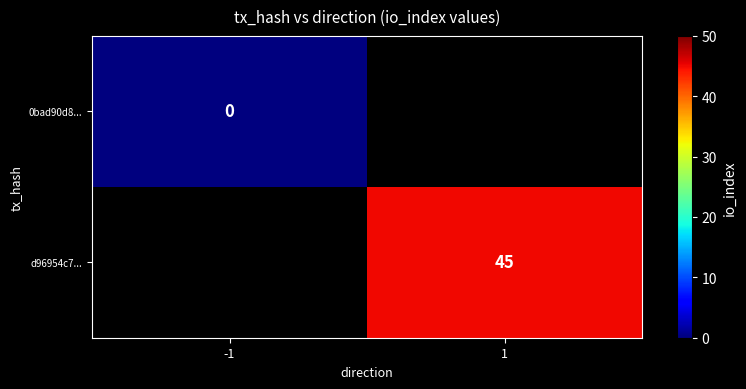

The d96954c7... series shows 45 at 1. True or false?

True